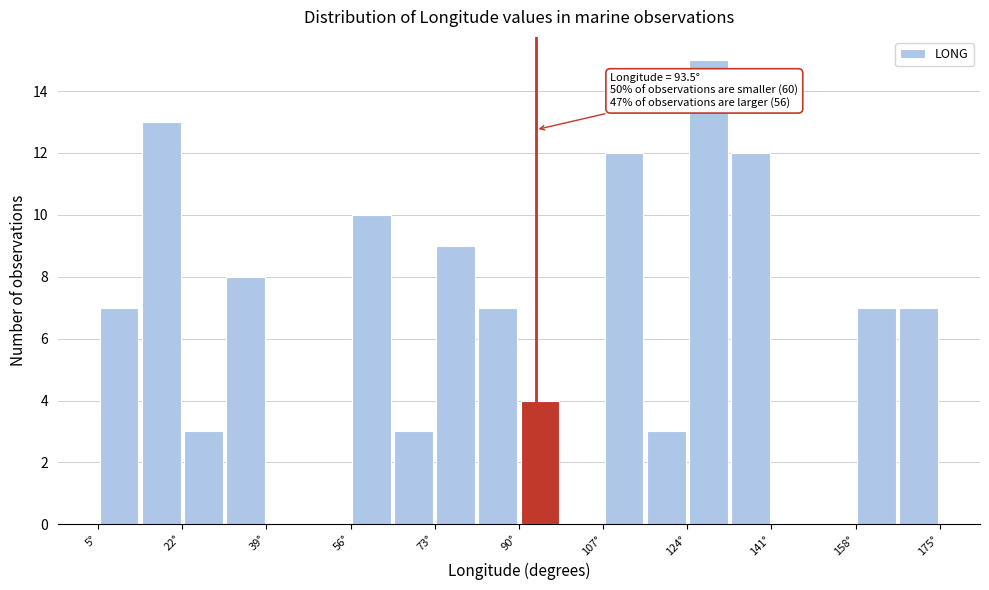

Over which range of the x-axis is the bar tallest?

124 to 132